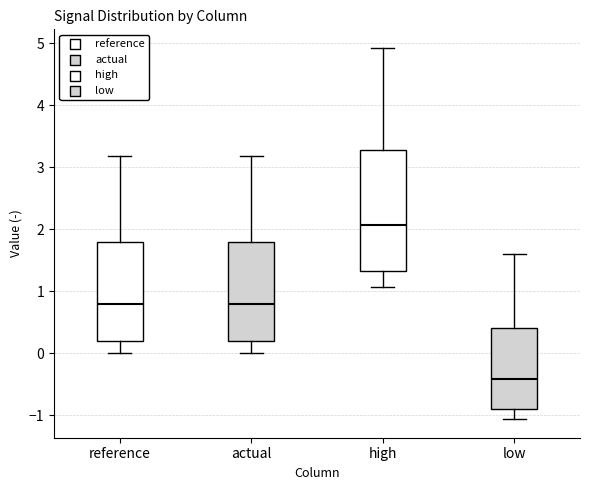

Comparing the boxes themselves (not the whiskers), which one is the tallest?

high